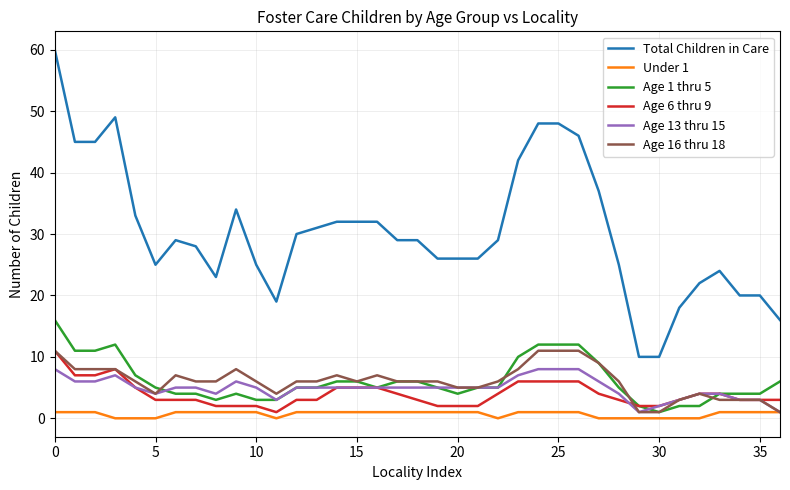

What is the average value of the Under 1 series?

1